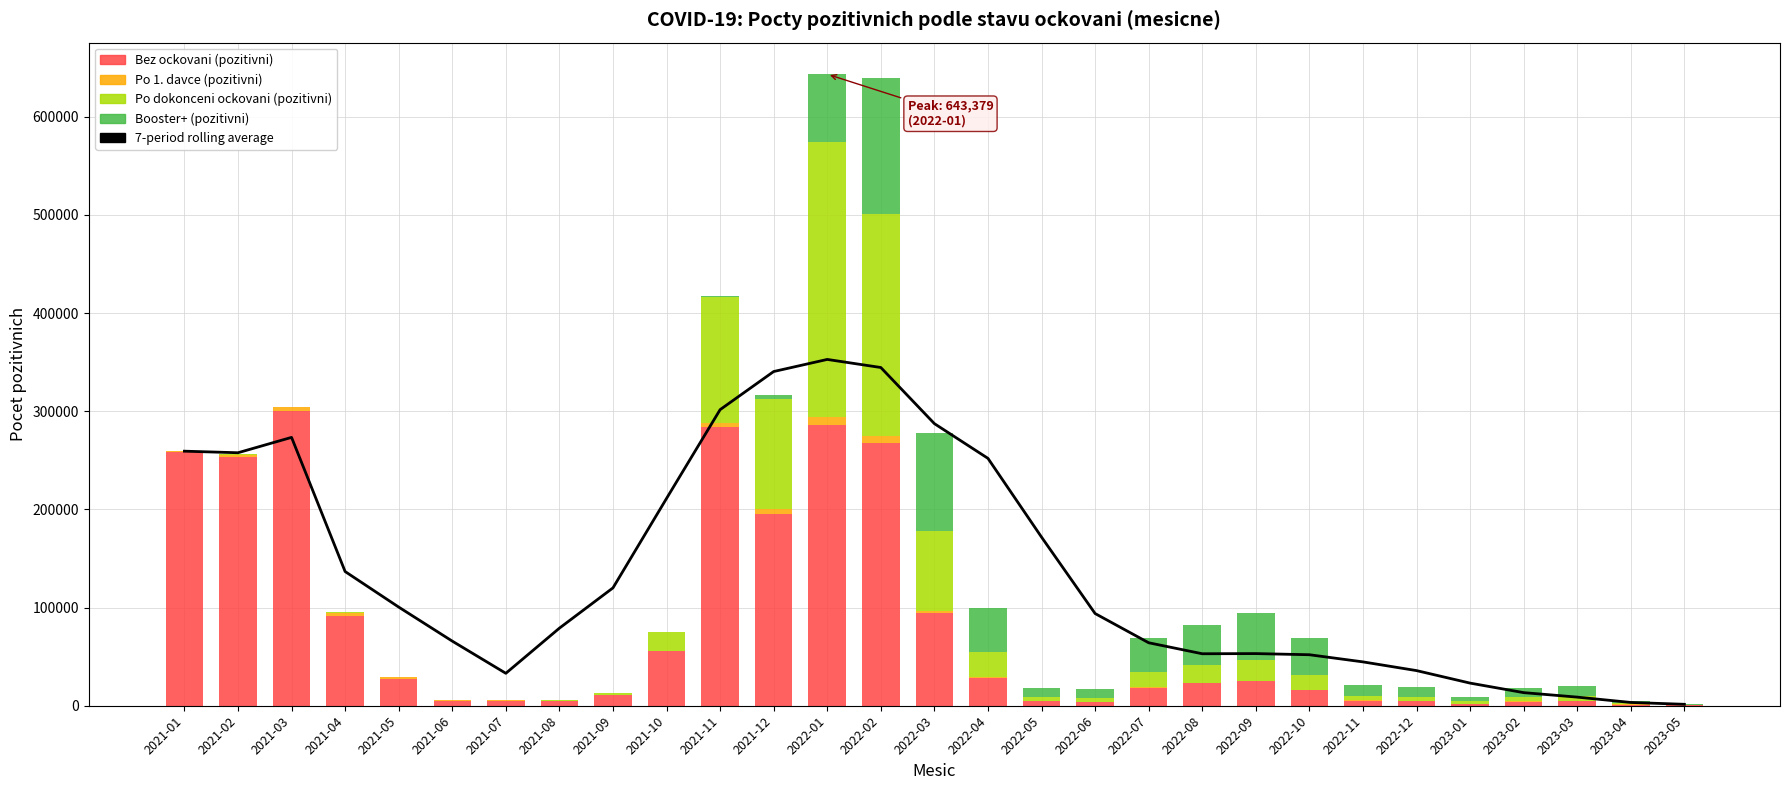

Reading right to left, list all the values displayed in this chart.

7-period rolling average: 1455.0	3350.5	8782.3	13350.7	23054.0	35799.9	44678.6	51962.7	53128.7	52961.7	64163.4	93940.0	171798.1	252024.1	287396.1	344581.4	352807.7	340477.9	301634.9	211179.7	120067.0	79029.4	33042.1	65833.9	100520.4	136723.3	273393.7	257743.5	259333.0
Bez ockovani (pozitivni): 354.0	1240.0	4557.0	4224.0	2110.0	4535.0	5238.0	15958.0	25049.0	22757.0	18328.0	4202.0	4791.0	28534.0	94662.0	268156.0	285614.0	195481.0	283633.0	55484.0	10681.0	4776.0	4947.0	4913.0	27690.0	91723.0	300351.0	253507.0	258787.0
Po 1. davce (pozitivni): 13.0	38.0	118.0	130.0	68.0	108.0	125.0	417.0	589.0	509.0	416.0	89.0	106.0	541.0	1795.0	7099.0	8344.0	5458.0	4876.0	502.0	179.0	448.0	985.0	561.0	1642.0	2943.0	3499.0	2395.0	546.0
Po dokonceni ockovani (pozitivni): 318.0	1210.0	4888.0	4605.0	2159.0	4484.0	4947.0	14992.0	21081.0	18413.0	15711.0	3737.0	4076.0	25618.0	81328.0	226183.0	280164.0	111982.0	127505.0	19142.0	2488.0	689.0	356.0	116.0	386.0	620.0	844.0	252.0	0.0
Booster+ (pozitivni): 770.0	2758.0	10083.0	9429.0	4401.0	9610.0	10935.0	38011.0	47748.0	40118.0	34922.0	8872.0	8595.0	44964.0	100029.0	138036.0	69257.0	4060.0	1183.0	24.0	0.0	0.0	0.0	0.0	0.0	0.0	0.0	0.0	0.0